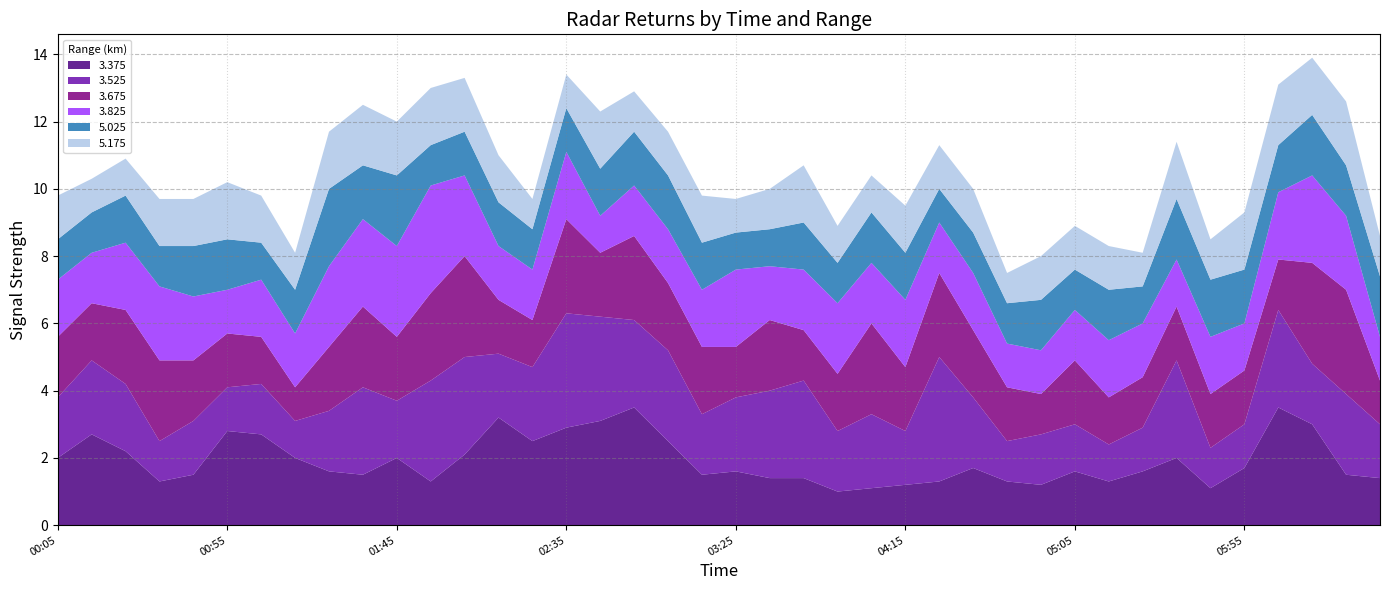

Reading right to left, transcribe all the data shown in this chart.

3.375: 1.4	1.5	3.0	3.5	1.7	1.1	2.0	1.6	1.3	1.6	1.2	1.3	1.7	1.3	1.2	1.1	1.0	1.4	1.4	1.6	1.5	2.5	3.5	3.1	2.9	2.5	3.2	2.1	1.3	2.0	1.5	1.6	2.0	2.7	2.8	1.5	1.3	2.2	2.7	2.0
3.525: 1.6	2.4	1.8	2.9	1.3	1.2	2.9	1.3	1.1	1.4	1.5	1.2	2.1	3.7	1.6	2.2	1.8	2.9	2.6	2.2	1.8	2.7	2.6	3.1	3.4	2.2	1.9	2.9	3.0	1.7	2.6	1.8	1.1	1.5	1.3	1.6	1.2	2.0	2.2	1.8
3.675: 1.3	3.1	3.0	1.5	1.6	1.6	1.6	1.5	1.4	1.9	1.2	1.6	2.0	2.5	1.9	2.7	1.7	1.5	2.1	1.5	2.0	2.0	2.5	1.9	2.8	1.4	1.6	3.0	2.6	1.9	2.4	1.9	1.0	1.4	1.6	1.8	2.4	2.2	1.7	1.8
3.825: 1.3	2.2	2.6	2.0	1.4	1.7	1.4	1.6	1.7	1.5	1.3	1.3	1.7	1.5	2.0	1.8	2.1	1.8	1.6	2.3	1.7	1.6	1.5	1.1	2.0	1.5	1.6	2.4	3.2	2.7	2.6	2.4	1.6	1.7	1.3	1.9	2.2	2.0	1.5	1.7
5.025: 1.8	1.5	1.8	1.4	1.6	1.7	1.8	1.1	1.5	1.2	1.5	1.2	1.2	1.0	1.4	1.5	1.2	1.4	1.1	1.1	1.4	1.6	1.6	1.4	1.3	1.2	1.3	1.3	1.2	2.1	1.6	2.3	1.3	1.1	1.5	1.5	1.2	1.4	1.2	1.2
5.175: 1.2	1.9	1.7	1.8	1.7	1.2	1.7	1.0	1.3	1.3	1.3	0.9	1.3	1.3	1.4	1.1	1.1	1.7	1.2	1.0	1.4	1.3	1.2	1.7	1.0	0.9	1.4	1.6	1.7	1.6	1.8	1.7	1.1	1.4	1.7	1.4	1.4	1.1	1.0	1.3